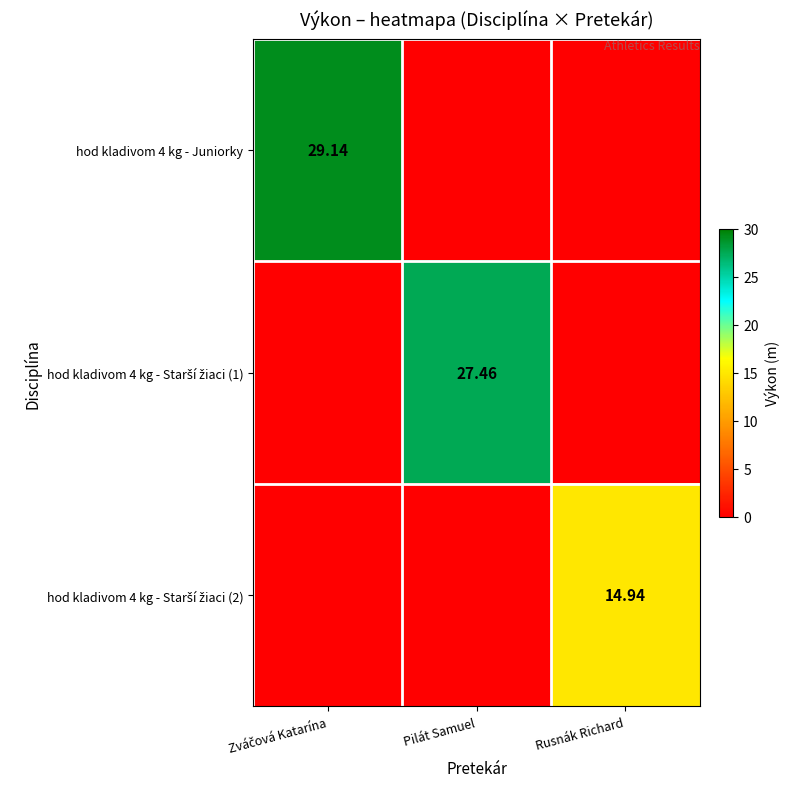

Which label corresponds to the largest value in the chart?

Zváčová Katarína